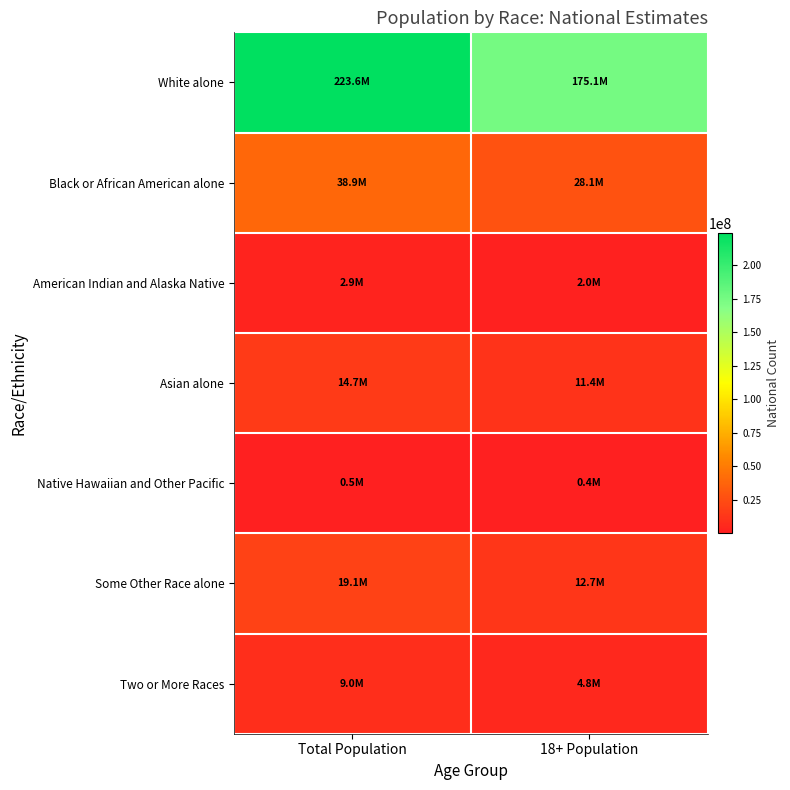

What is the total value across all series at Total Population?

308745538